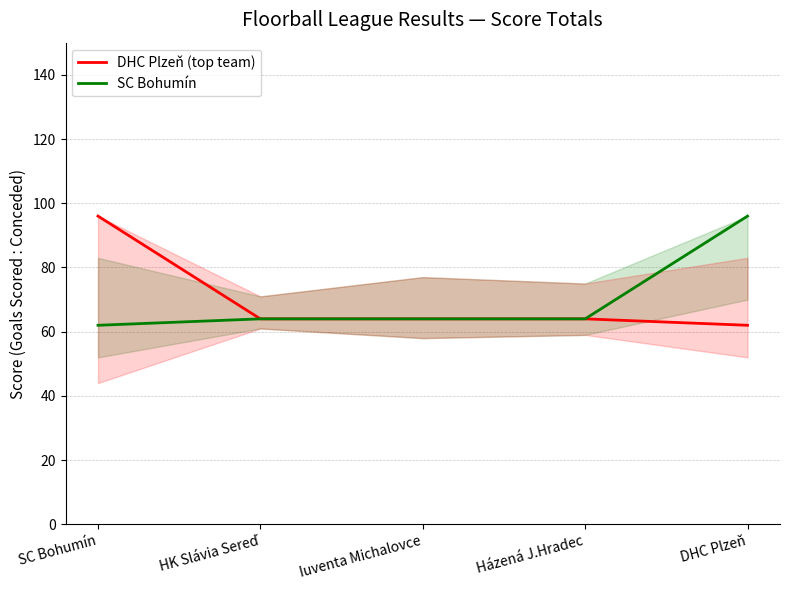

Where is SC Bohumín nearest to the value 79?

HK Slávia Sereď